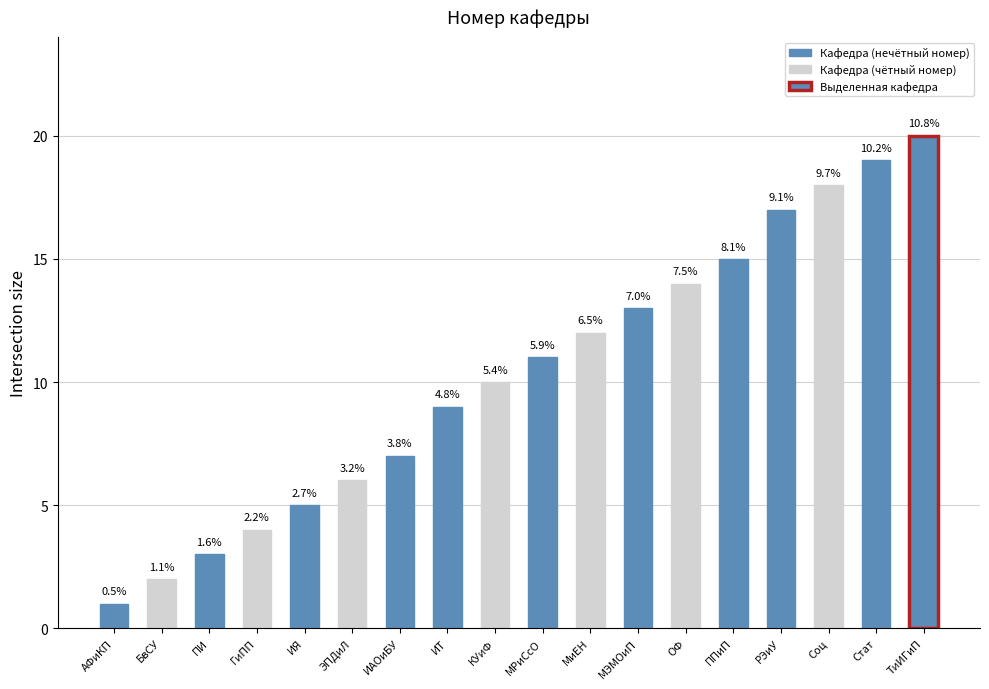

Does the chart contain any negative values?

No